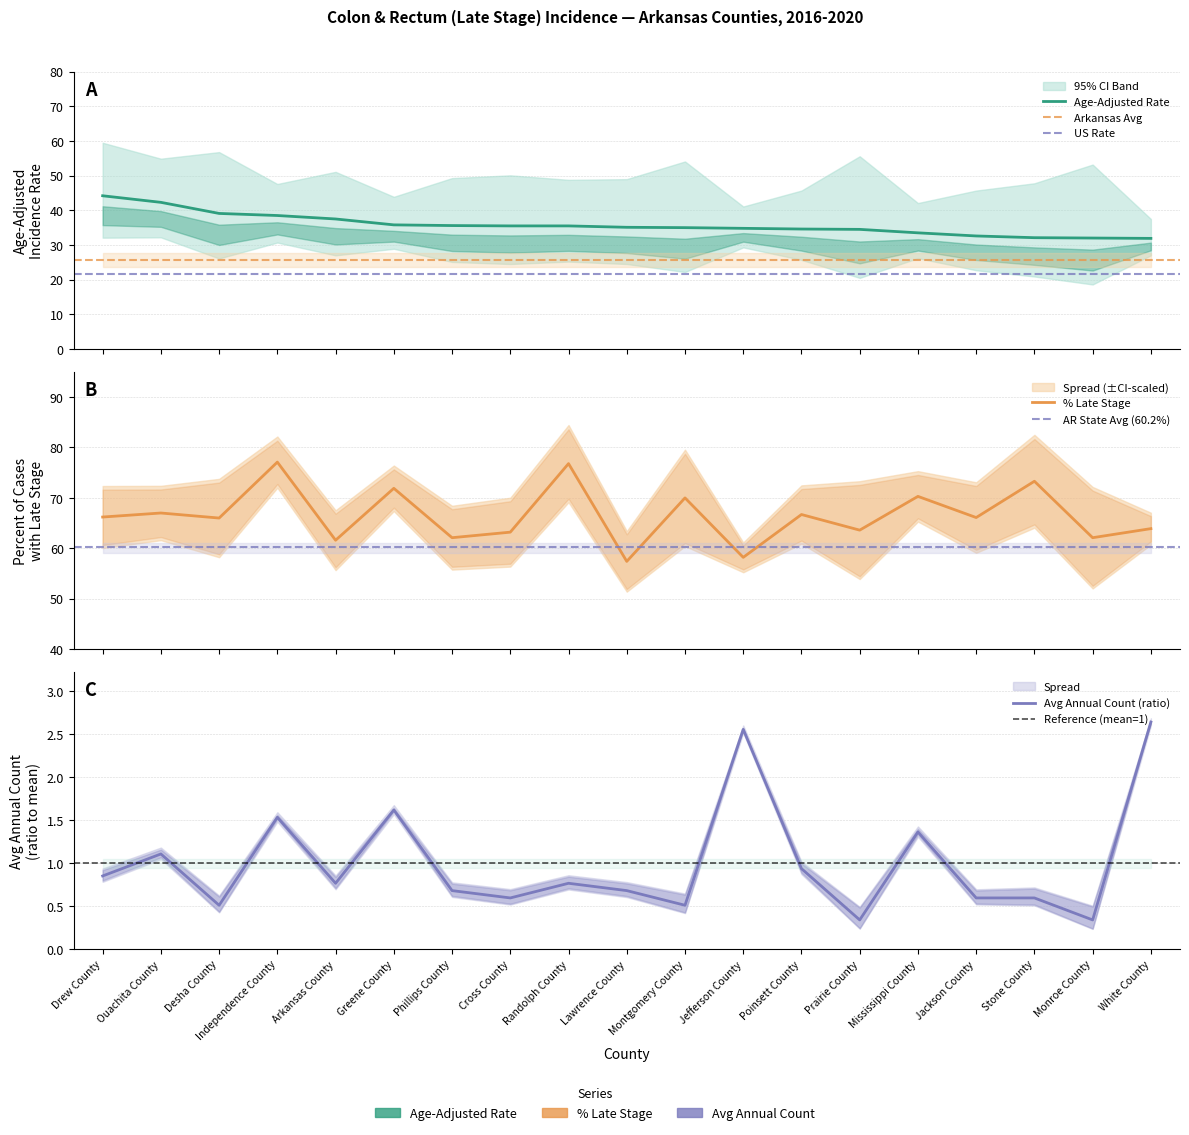

What is the sum of the Average Annual Count values at Poinsett County and Mississippi County?

2.3